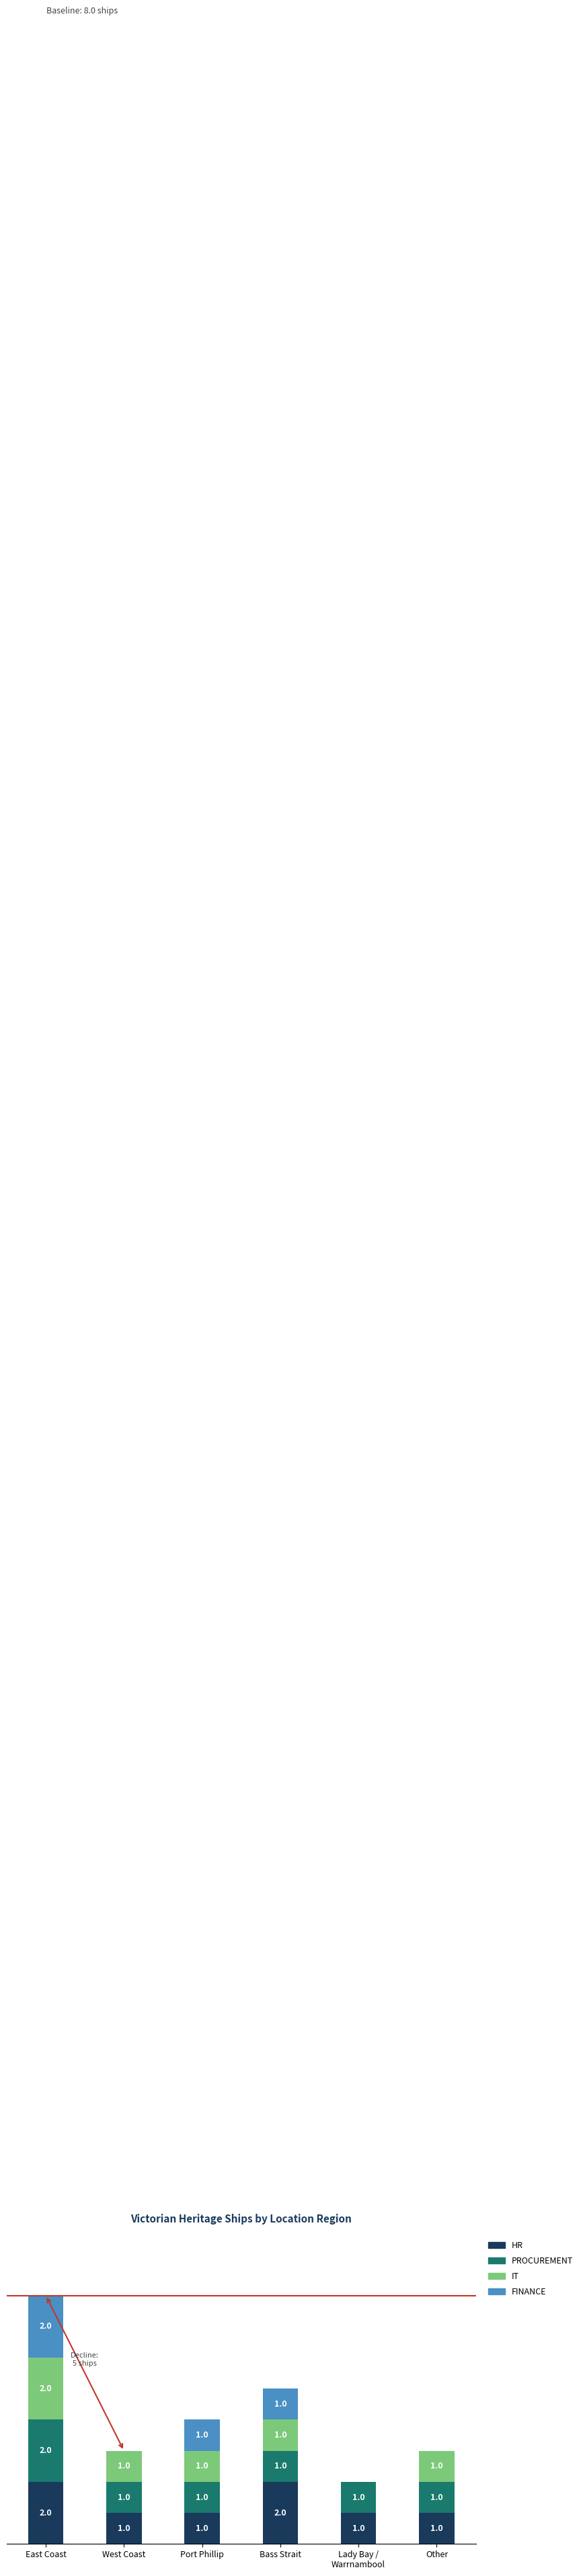

What are all the series names shown in the legend?

HR, PROCUREMENT, IT, FINANCE